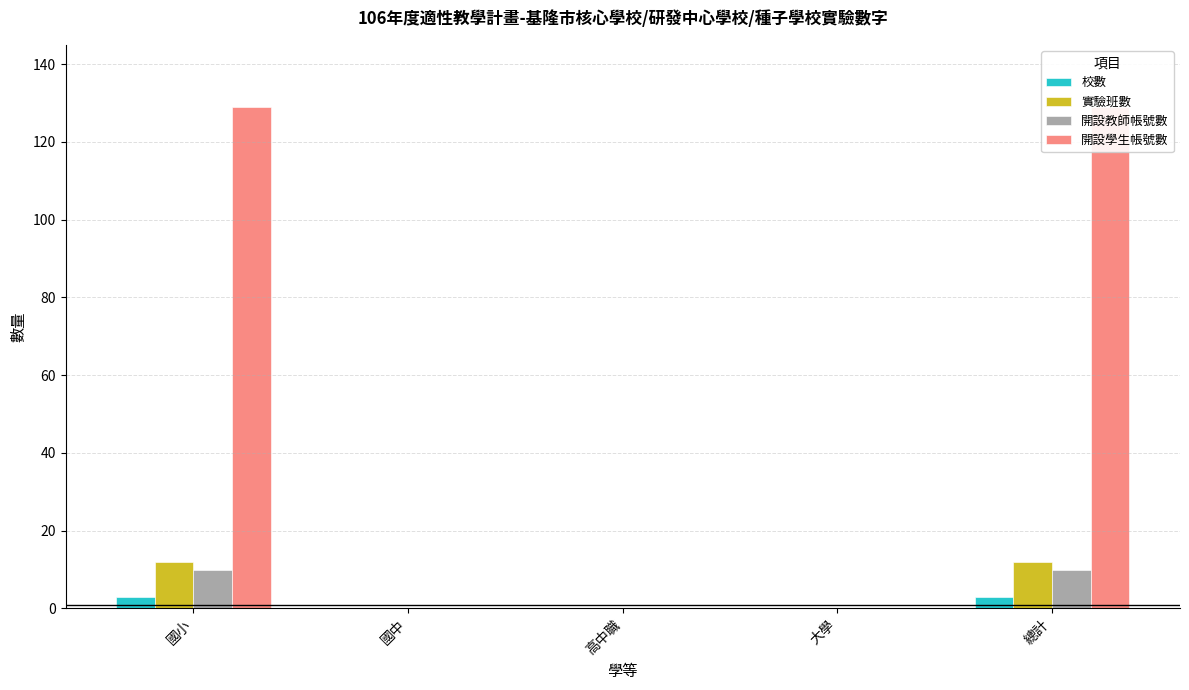

Rank the series at 國小 from highest to lowest value.

開設學生帳號數, 實驗班數, 開設教師帳號數, 校數